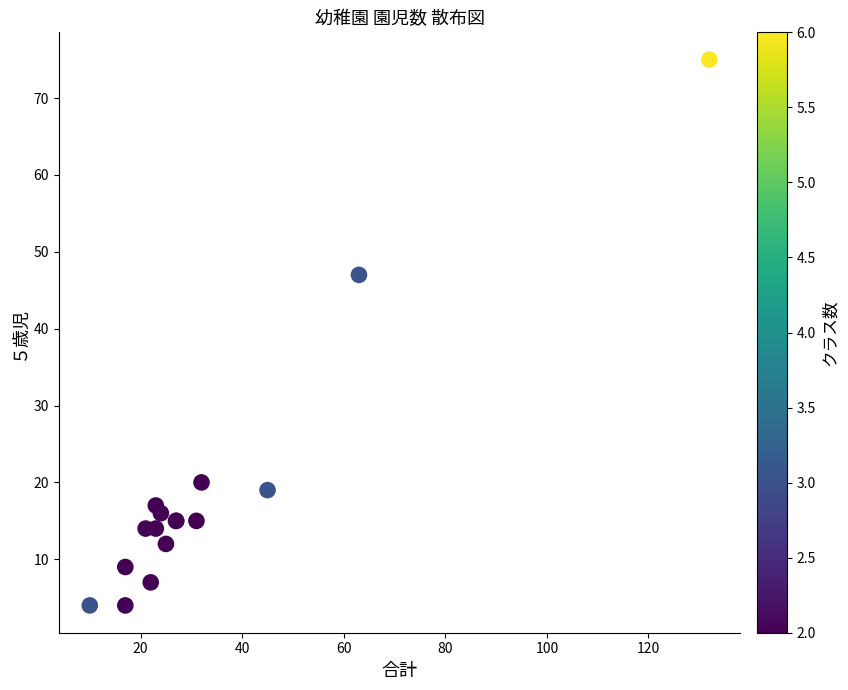

What Y value in the scatter plot is closest to 39?

47